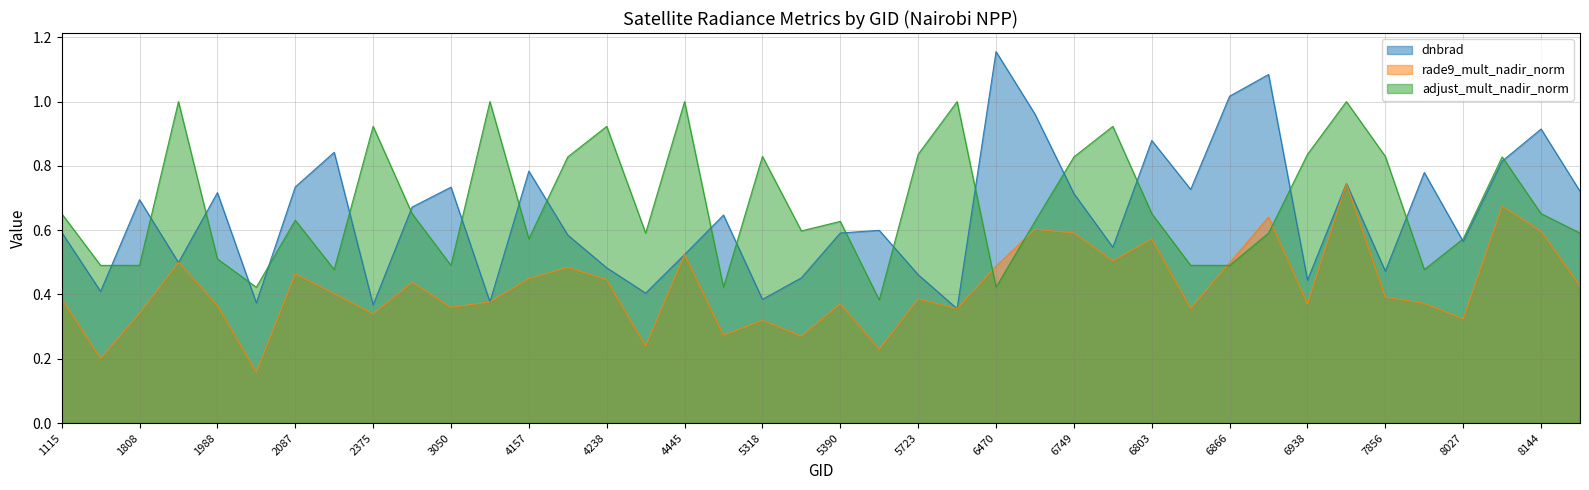

What is the difference between the second highest and second lowest values in the dnbrad series?

0.7